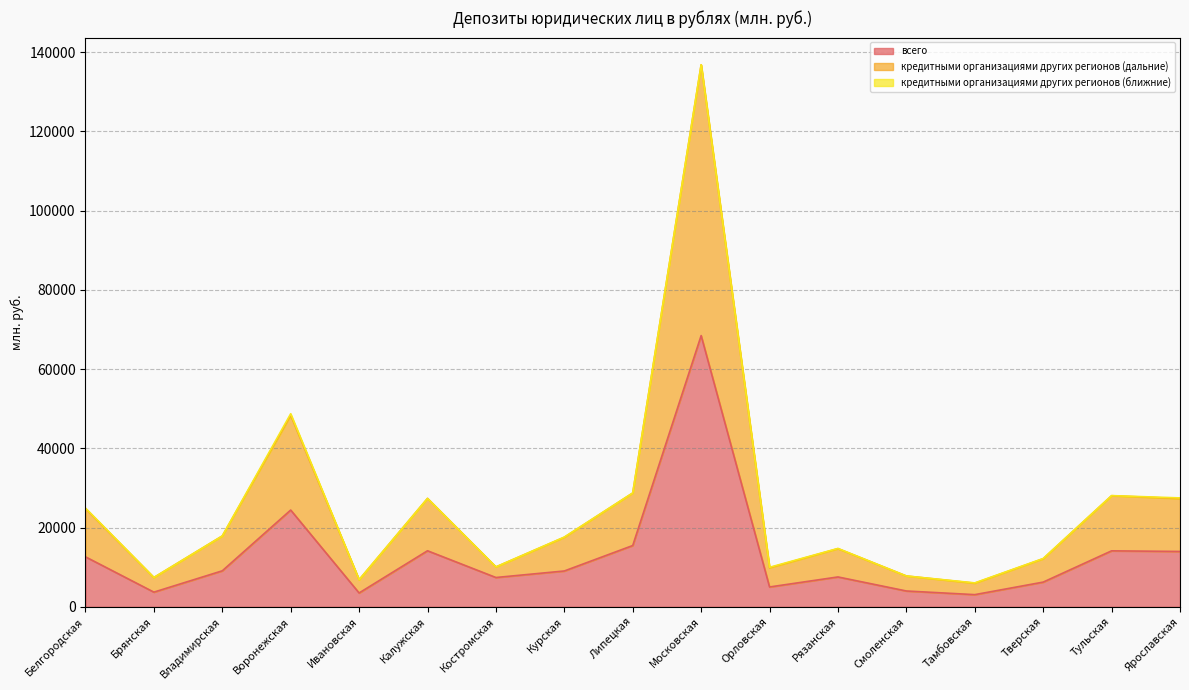

At which label is кредитными организациями других регионов (дальние) closest to 71445?

Воронежская